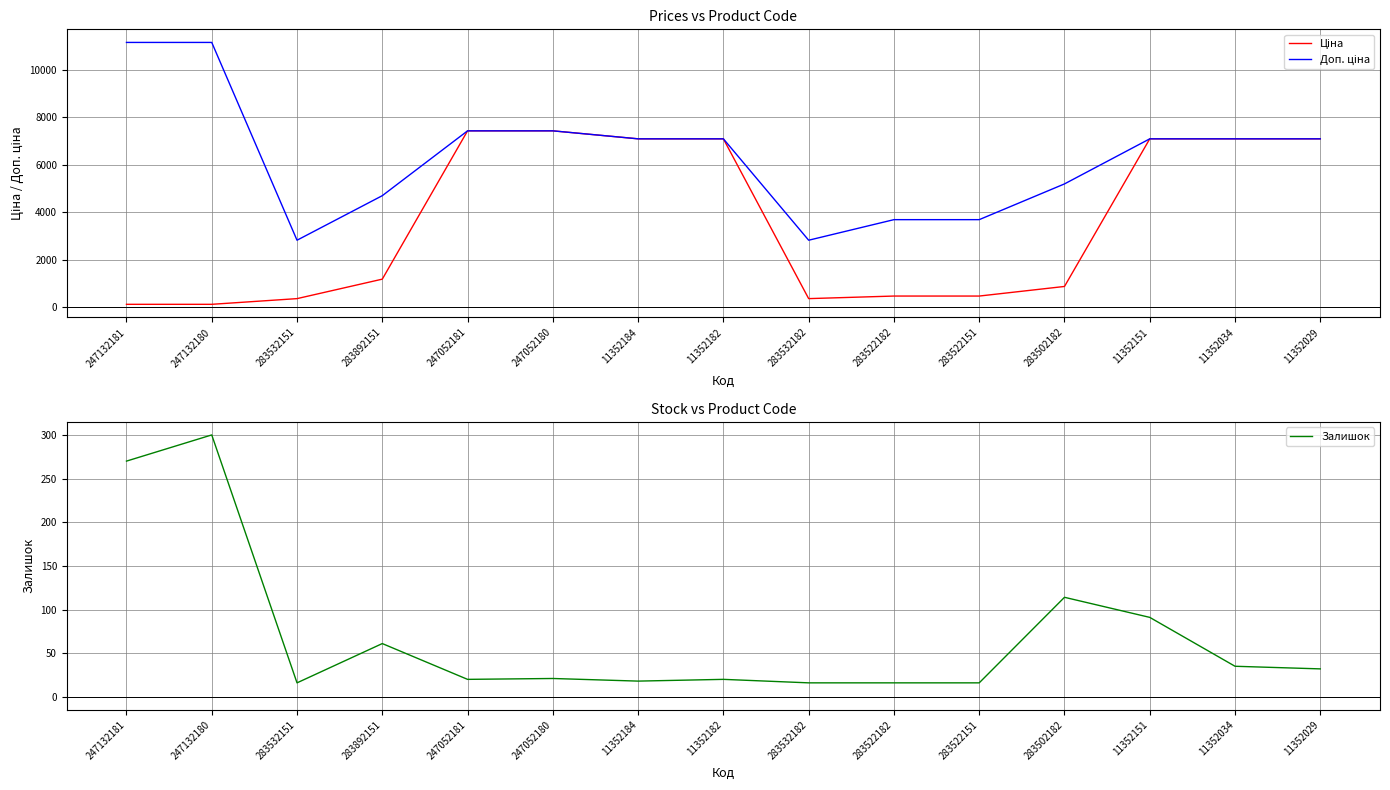

Reading left to right, extract all data points from this chart.

Ціна: 111.7	111.7	352.2	1174.7	7436.2	7436.2	7098.8	7098.8	352.2	460.8	460.8	865.9	7098.8	7098.8	7098.8
Доп. ціна: 11169.0	11169.0	2818.0	4698.8	7436.2	7436.2	7098.8	7098.8	2818.0	3686.5	3686.5	5195.4	7098.8	7098.8	7098.8
Залишок: 270.0	300.0	16.0	61.0	20.0	21.0	18.0	20.0	16.0	16.0	16.0	114.0	91.0	35.0	32.0